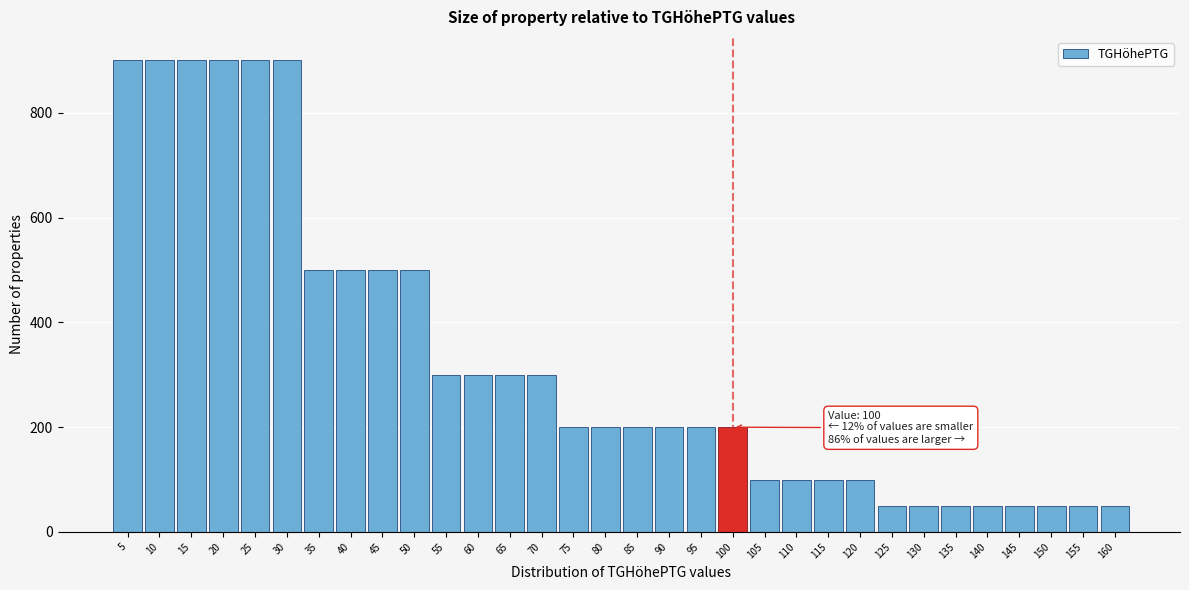

What is the change in value from 25 to 100?

-700